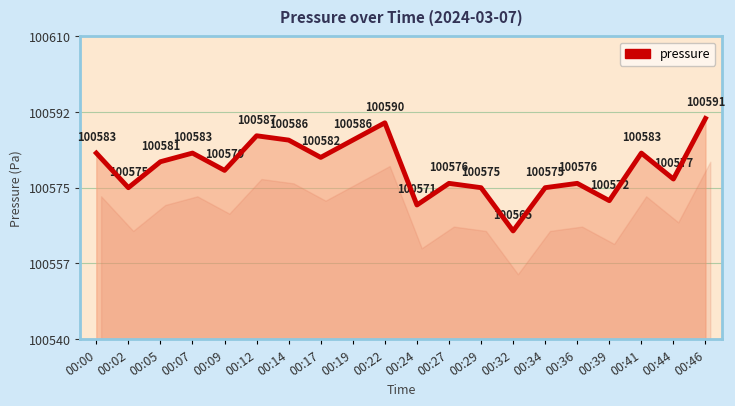

Which label corresponds to the smallest value in the chart?

00:32